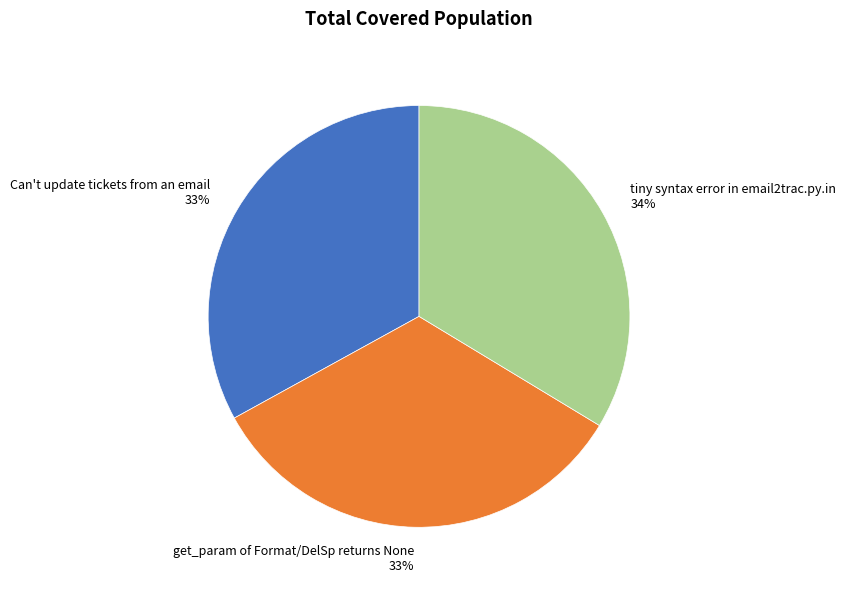

Combined, do get_param of Format/DelSp returns None and tiny syntax error in email2trac.py.in account for over 50%?

Yes